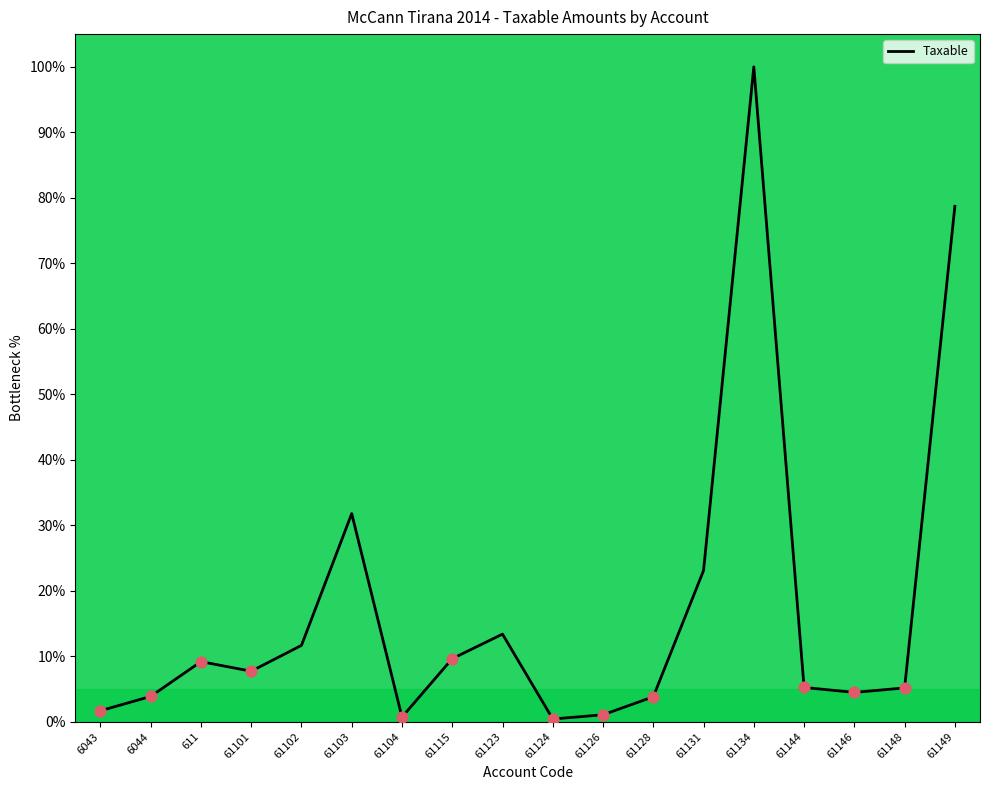

What is the change in value from 61102 to 61126?

-10.6